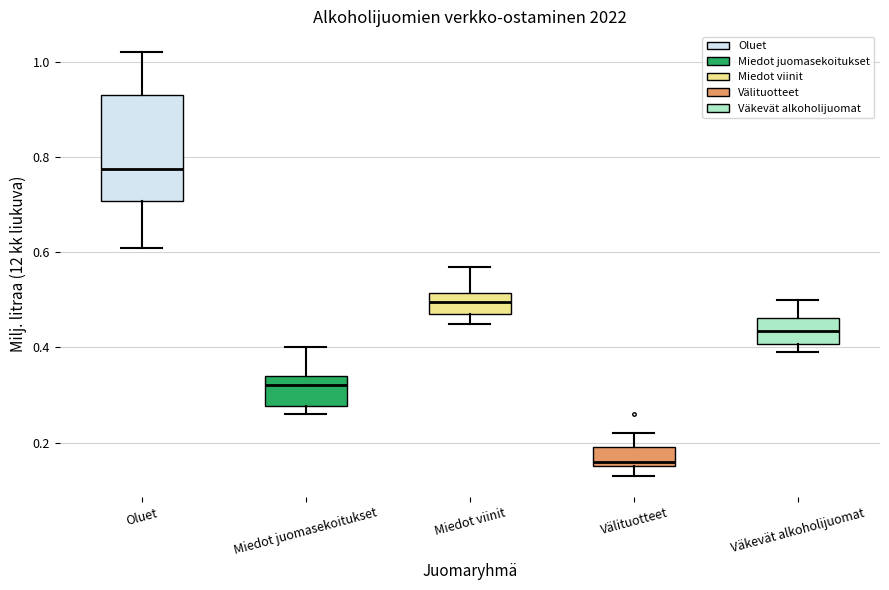

Where is the lower edge of the box for Miedot viinit on the y-axis? The values are not printed on the chart, so give them approximately, as read against the axis.

0.48